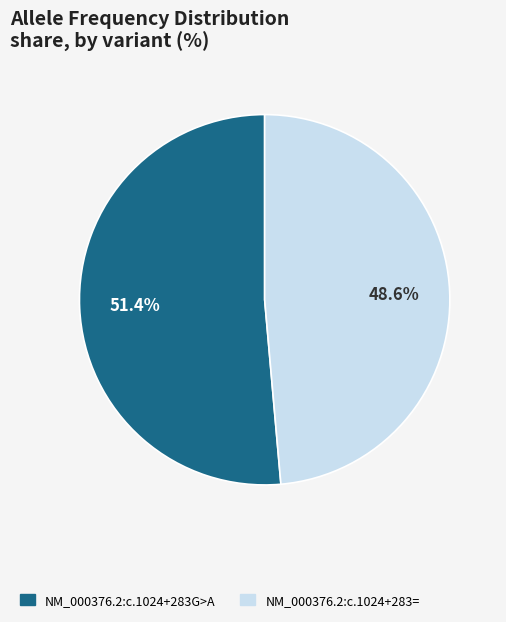

Combined, do NM_000376.2:c.1024+283= and NM_000376.2:c.1024+283G>A account for over 50%?

Yes